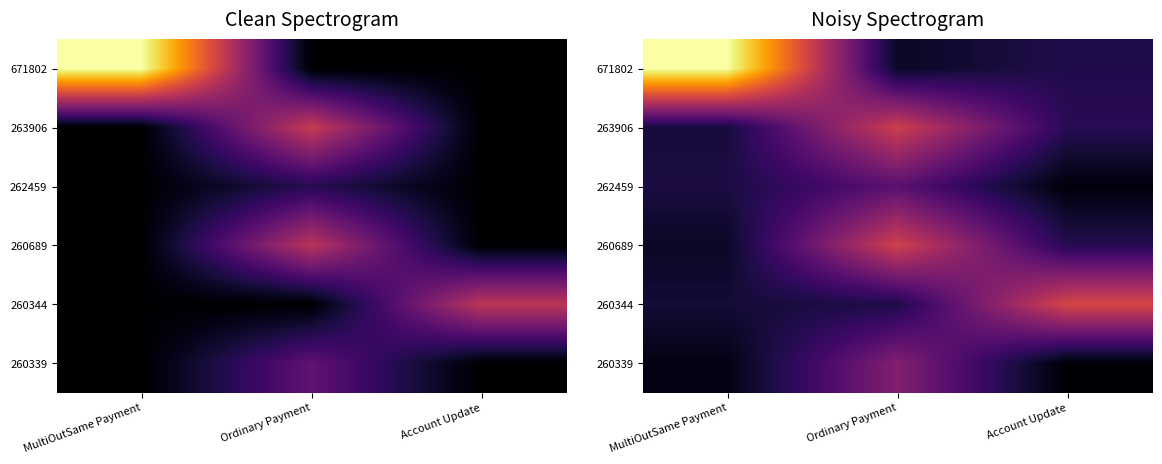

Is the value of 260339 at Account Update greater than the value of 260689 at Account Update?

No